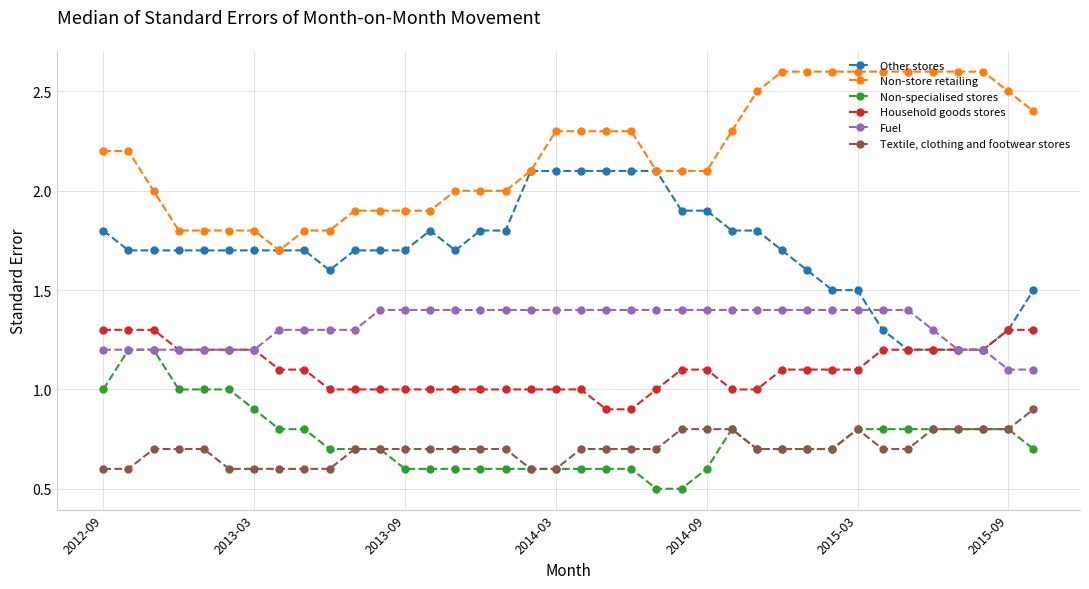

How many categories are shown in the chart?

38